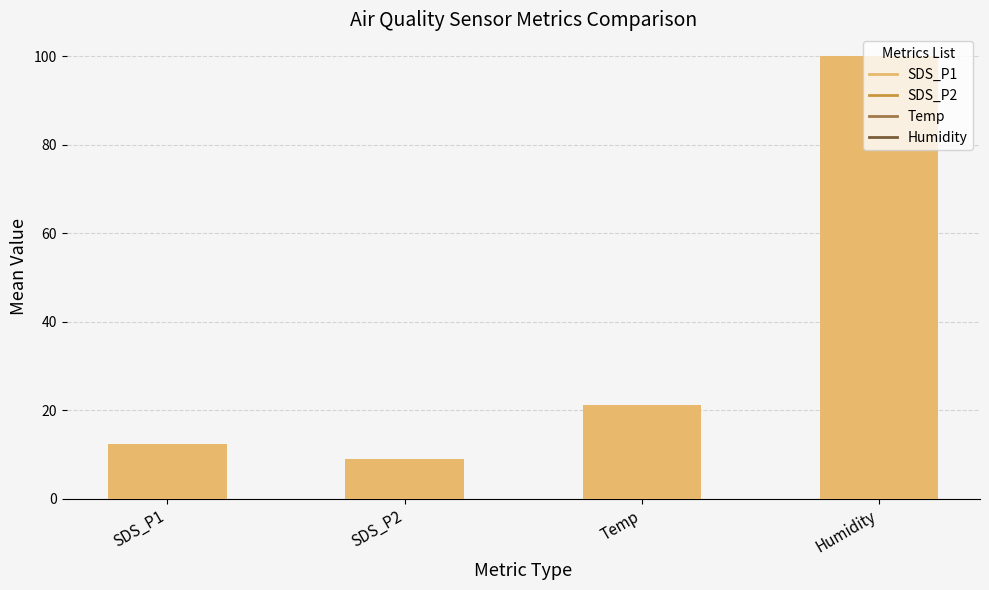

What position from the right is Temp?

2